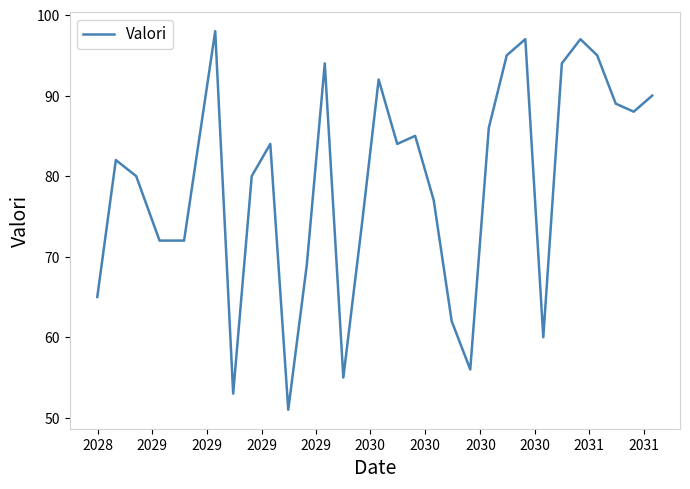

Reading left to right, what are all the values shown in this chart?

65	82	80	72	72	98	53	80	84	51	69	94	55	74	92	84	85	77	62	56	86	95	97	60	94	97	95	89	88	90